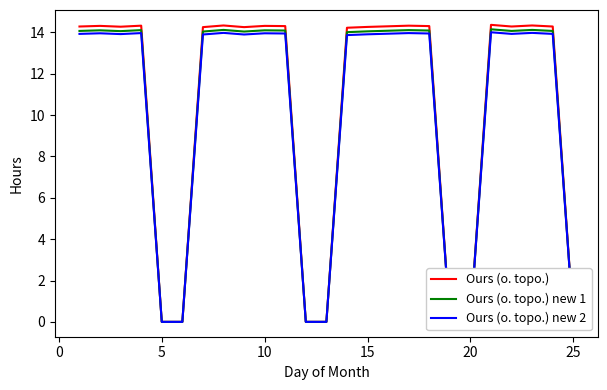

What value does the Ours (o. topo.) new 2 series have at 5?

13.9